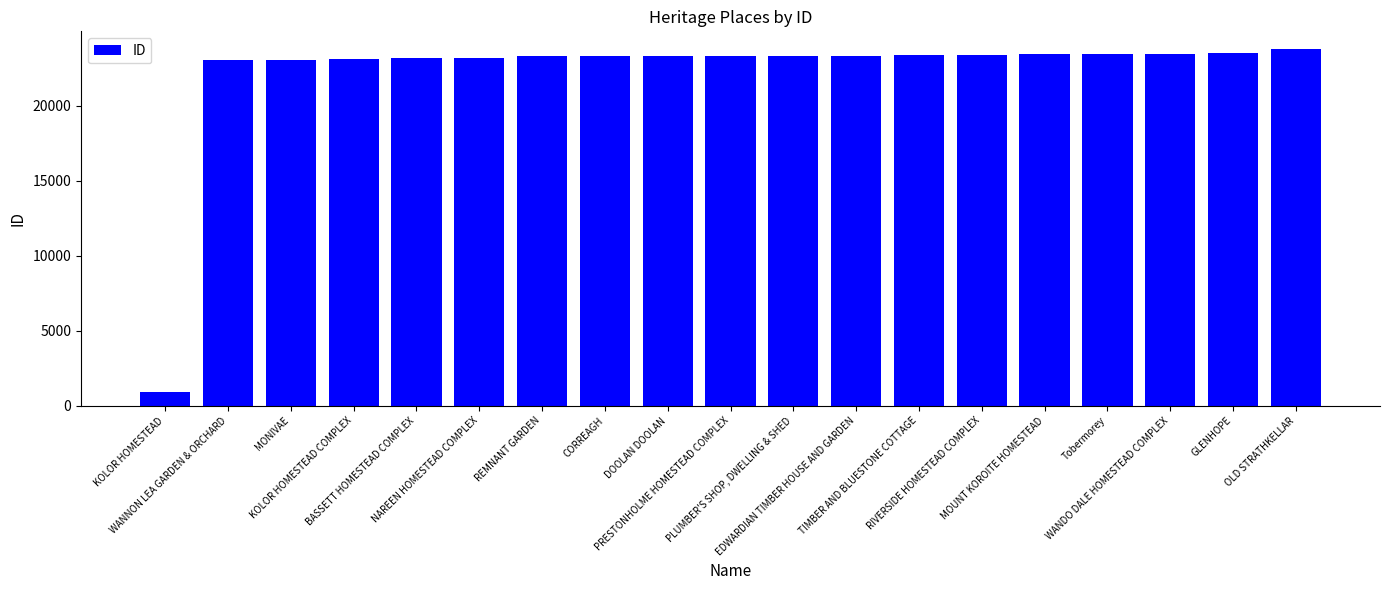

What is the difference between the maximum and minimum values?

22854